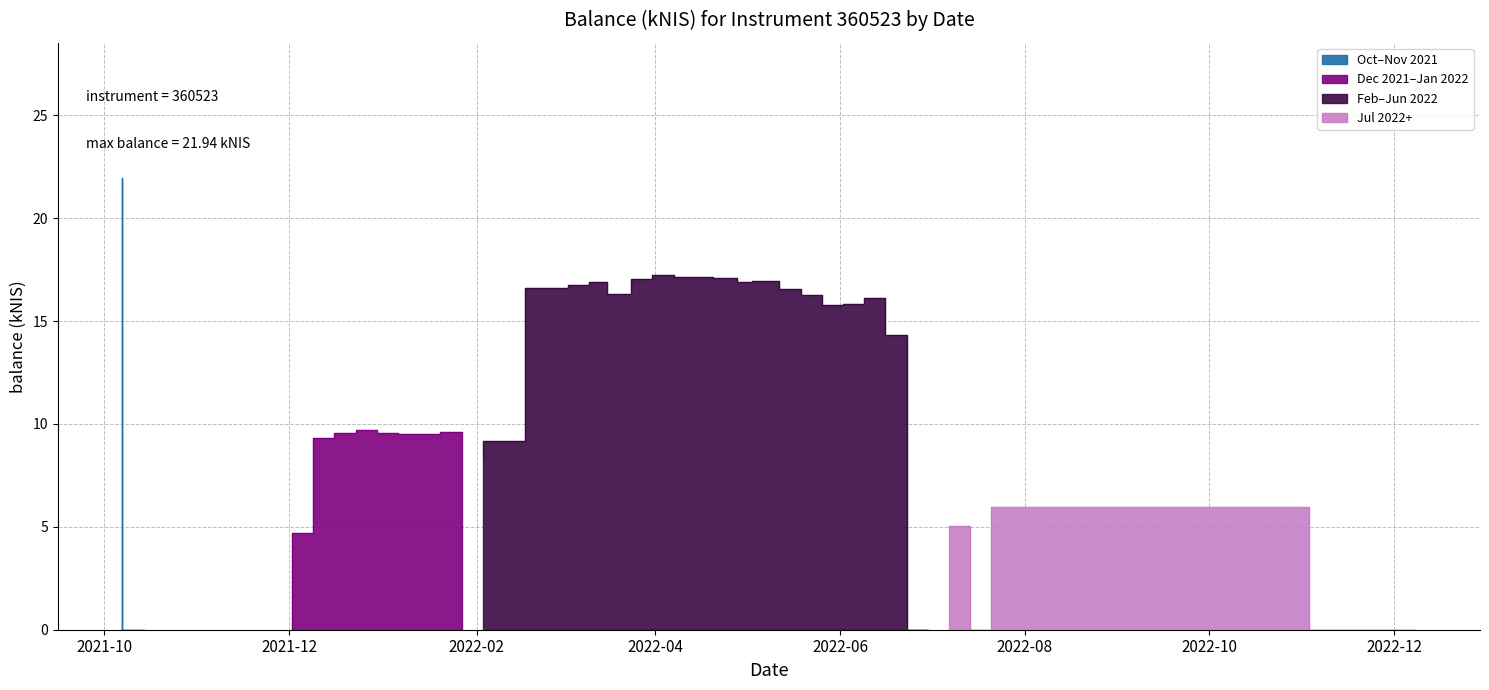

How many values are above zero?

34